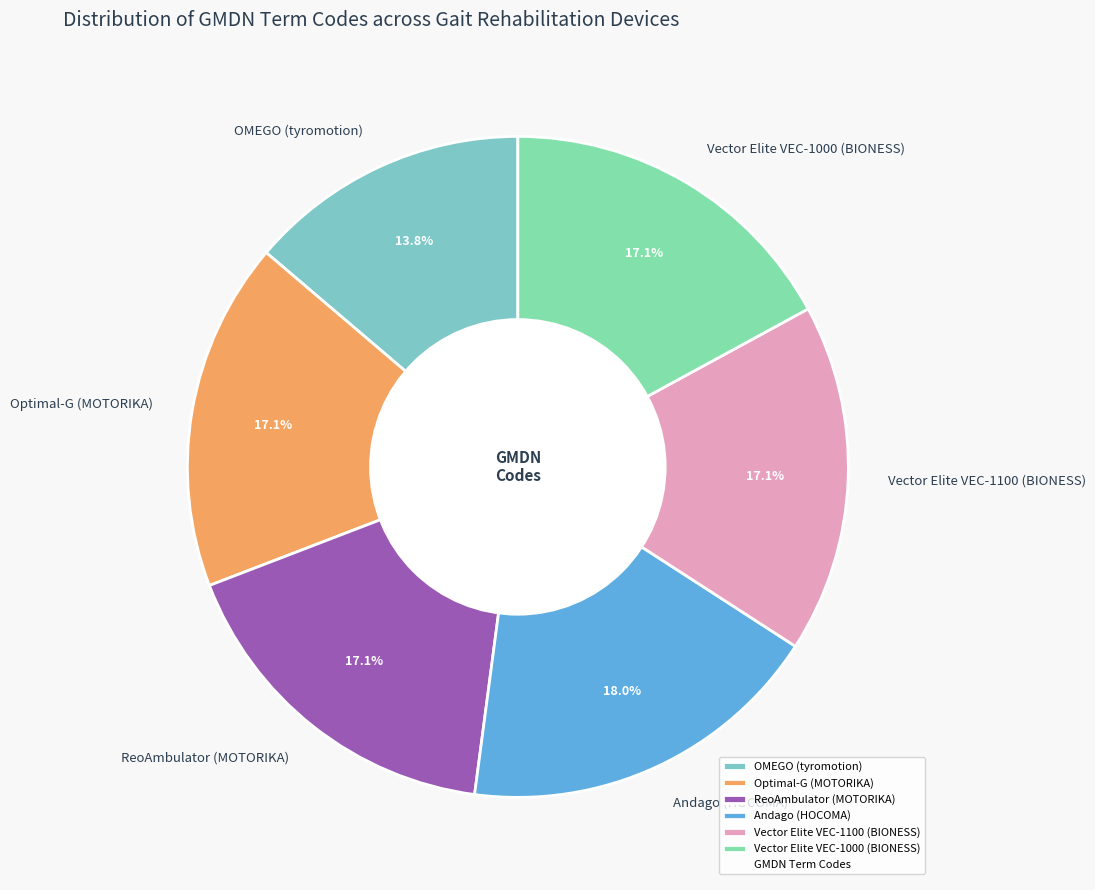

Is there a majority slice in this chart?

No